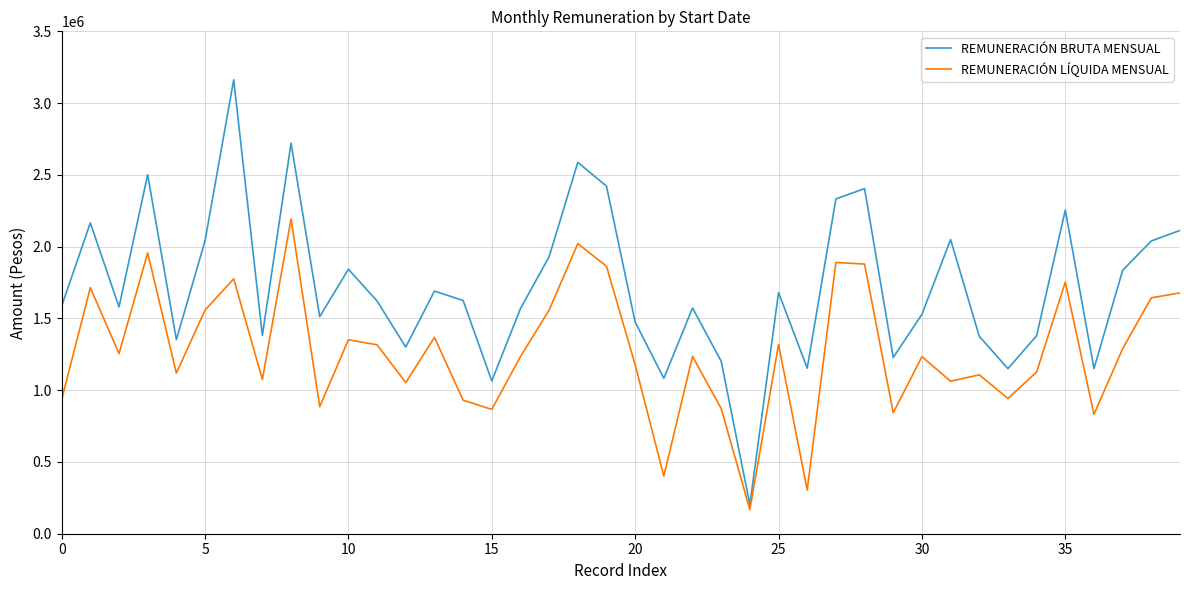

True or false: REMUNERACIÓN BRUTA MENSUAL has more than 1 points higher than both neighbors.

True